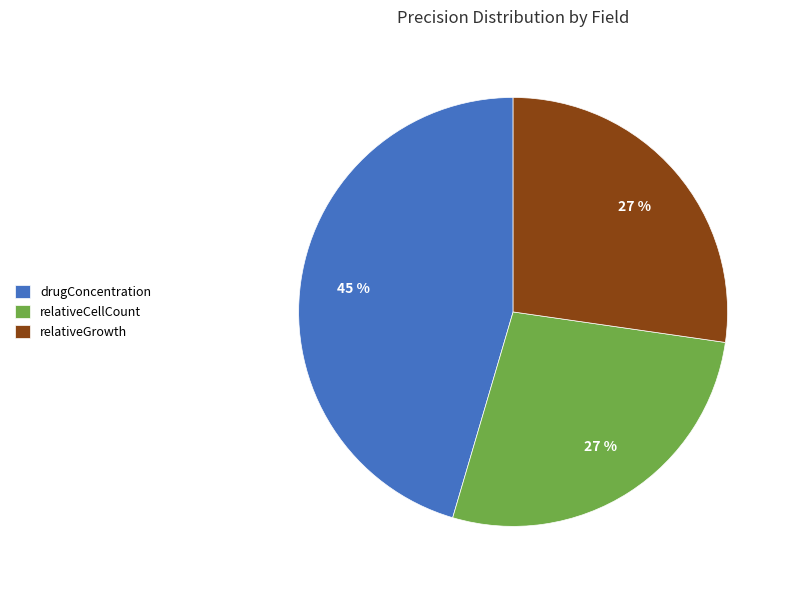

Combined, do relativeCellCount and drugConcentration account for over 50%?

Yes